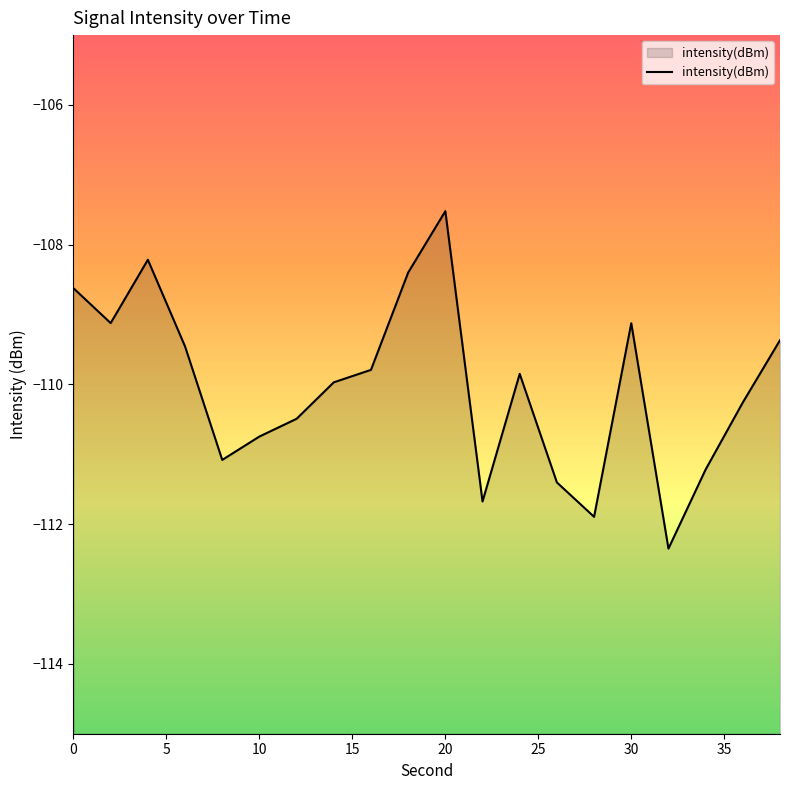

Reading left to right, list all the values displayed in this chart.

-108.6	-109.1	-108.2	-109.5	-111.1	-110.7	-110.5	-110.0	-109.8	-108.4	-107.5	-111.7	-109.8	-111.4	-111.9	-109.1	-112.4	-111.2	-110.3	-109.4